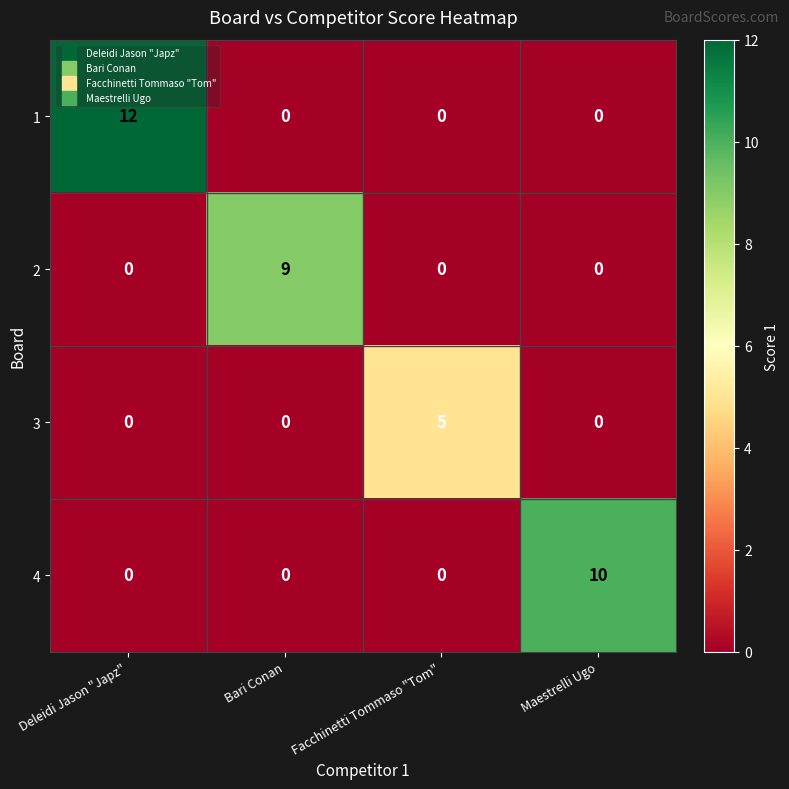

Reading right to left, extract all data points from this chart.

1: 0	0	0	12
2: 0	0	9	0
3: 0	5	0	0
4: 10	0	0	0